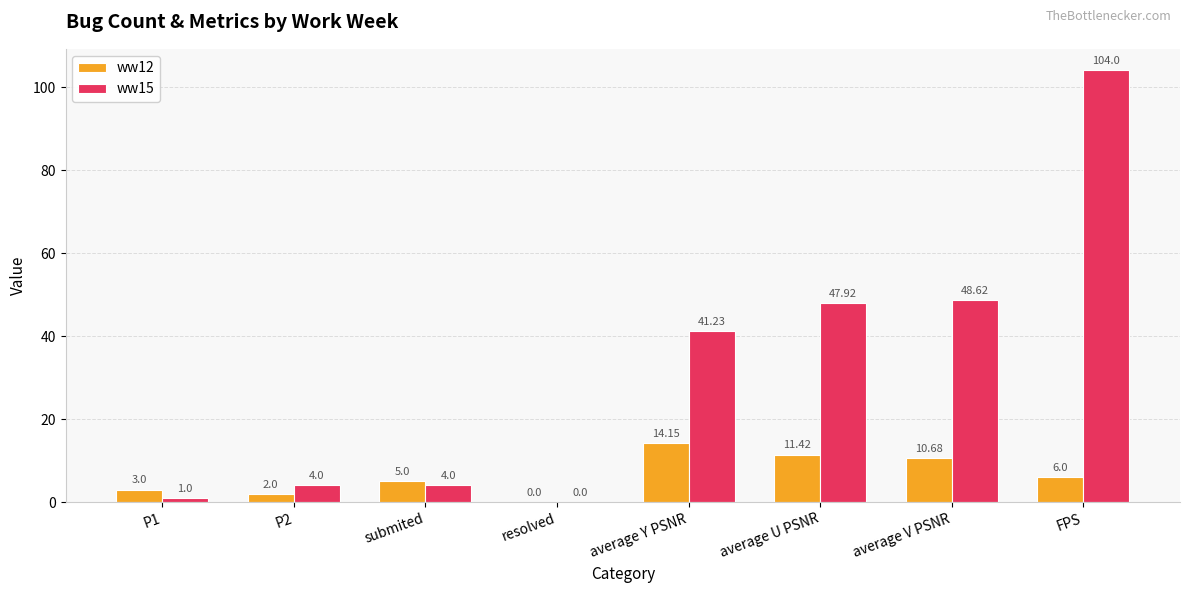

Reading right to left, transcribe all the data shown in this chart.

ww12: 6.0	10.7	11.4	14.2	0.0	5.0	2.0	3.0
ww15: 104.0	48.6	47.9	41.2	0.0	4.0	4.0	1.0